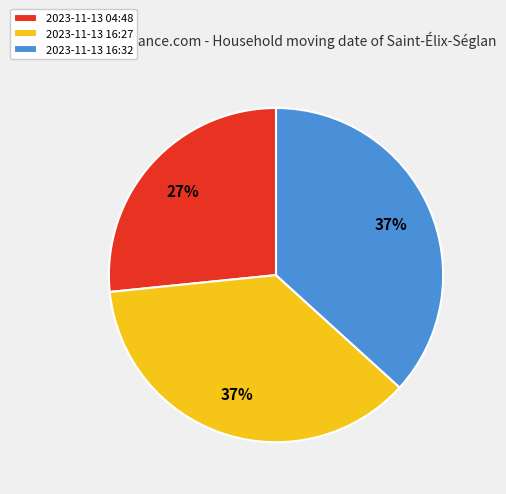

Does 2023-11-13 04:48 account for over 50% of the chart?

No